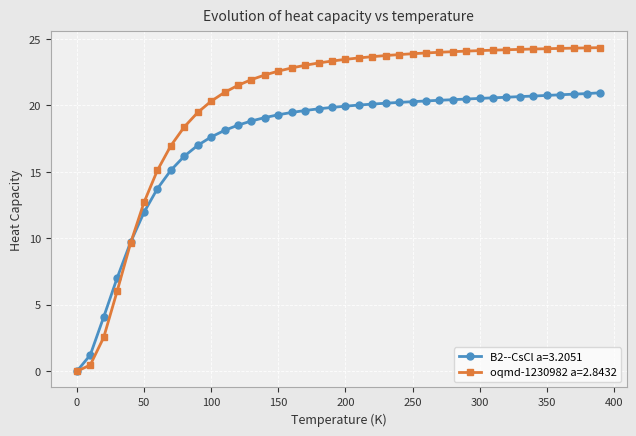

What is the sum of all oqmd-1230982 a=2.8432 values?

803.9